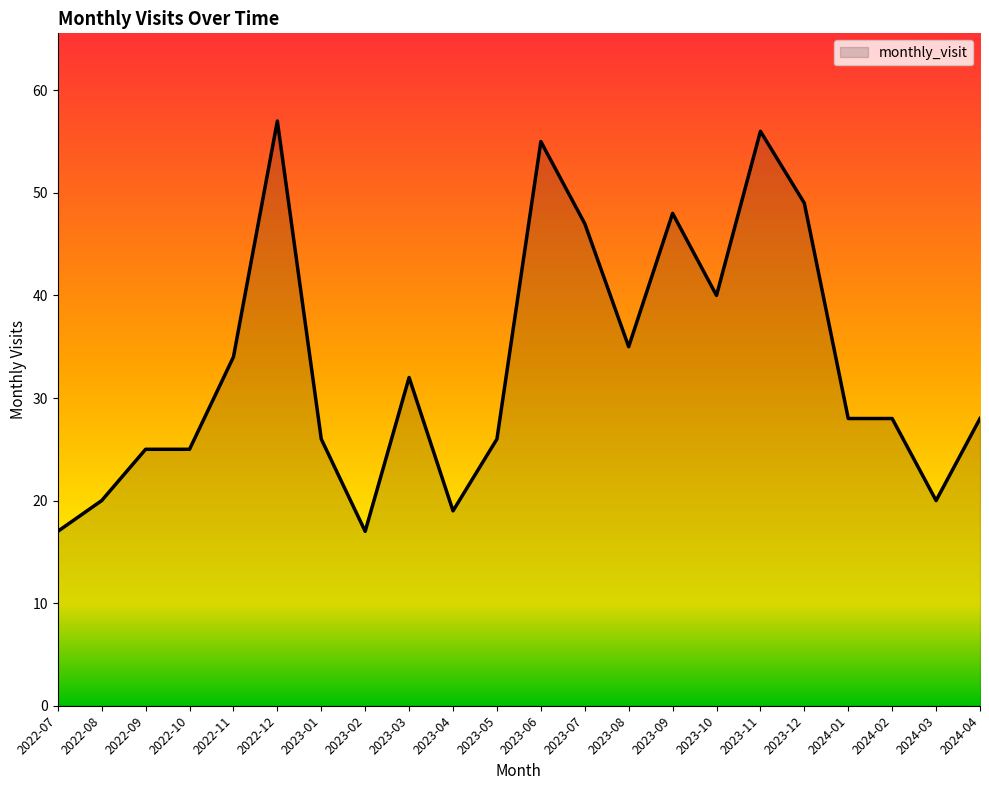

Approximately how many times larger is the value at 2023-04 compared to 2023-07?

0.4